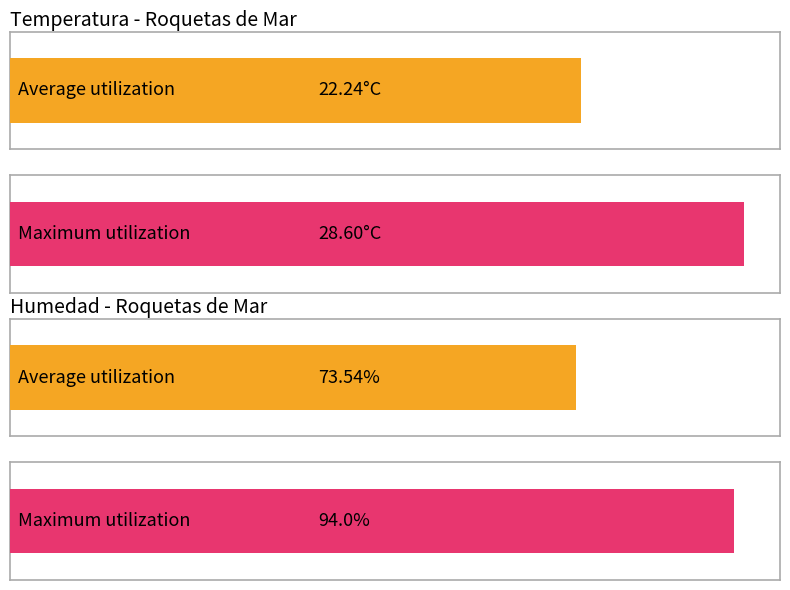

What is the greatest value displayed?

94.0